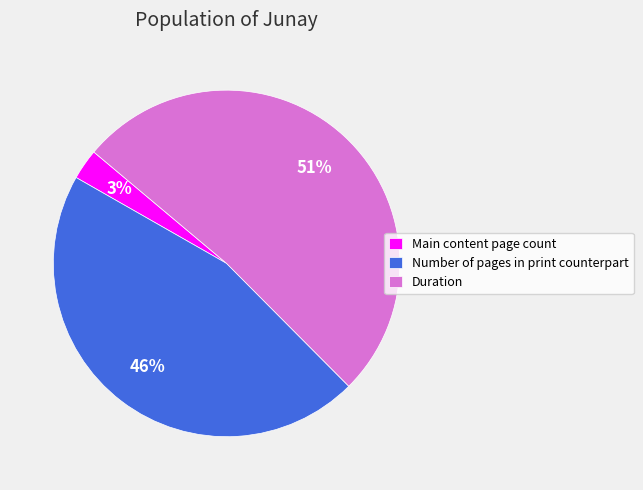

Is there a majority slice in this chart?

Yes